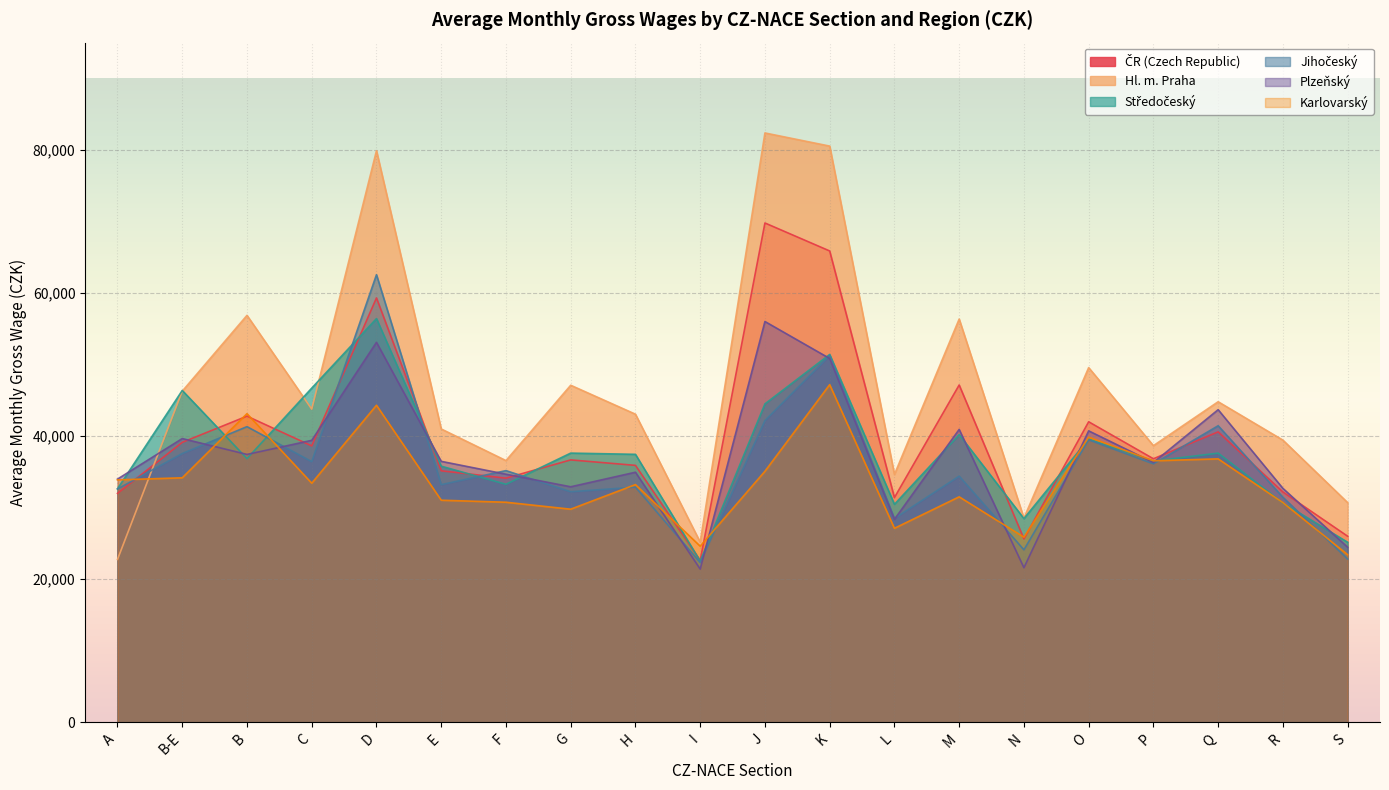

The value of Středočeský at B is 61617. True or false?

False